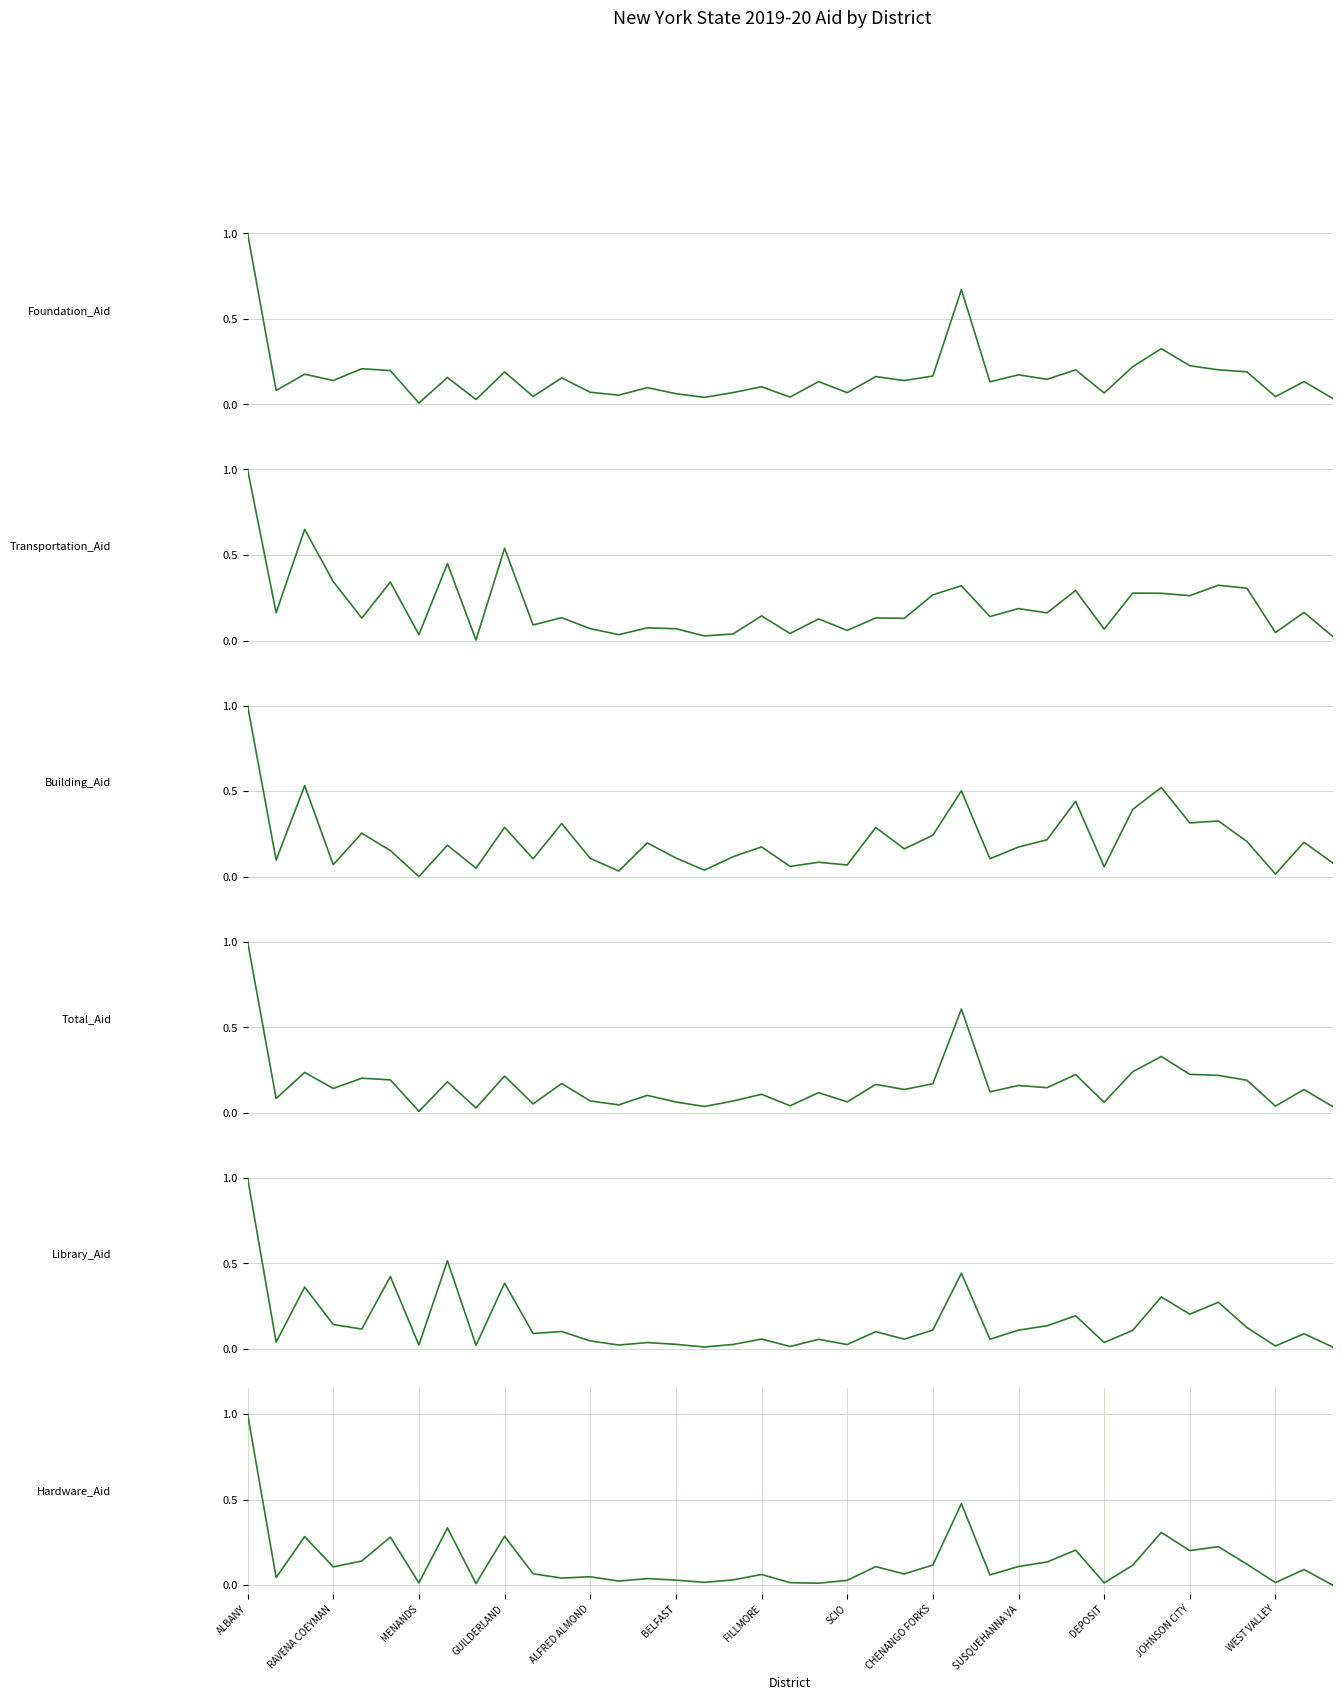

How many distinct data groups are displayed?

6